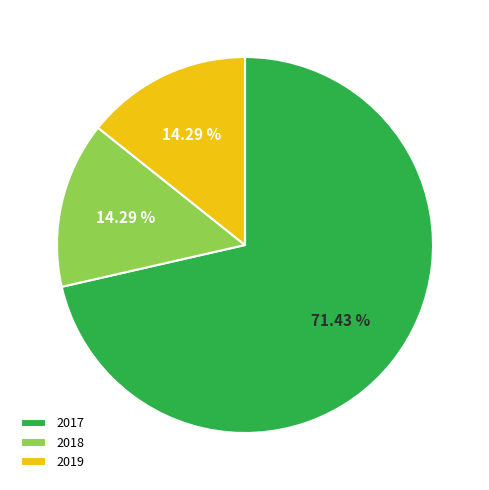

What is the majority slice?

2017